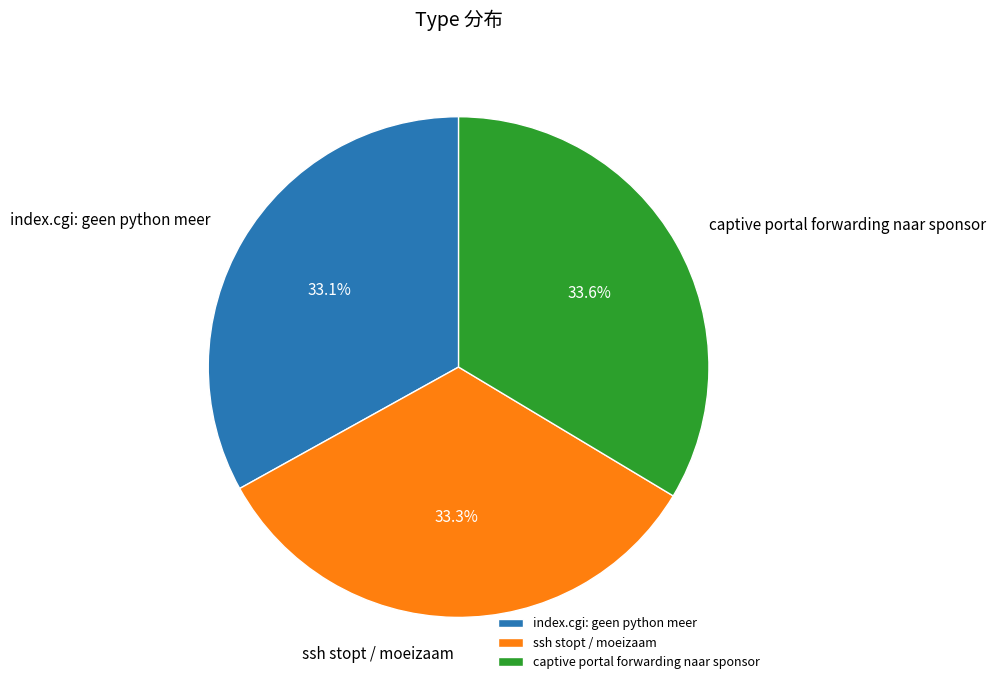

Is the sum of ssh stopt / moeizaam and captive portal forwarding naar sponsor greater than half?

Yes